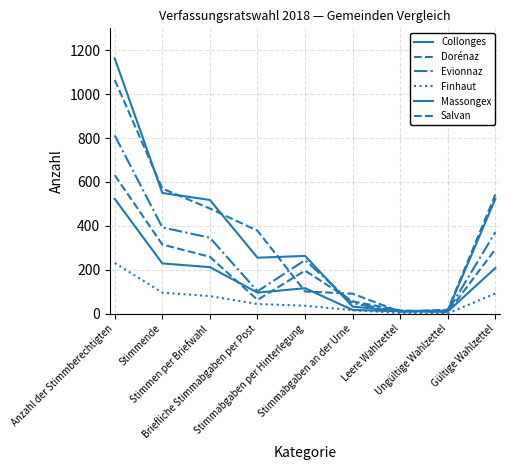

True or false: Finhaut and Salvan cross at least once.

False